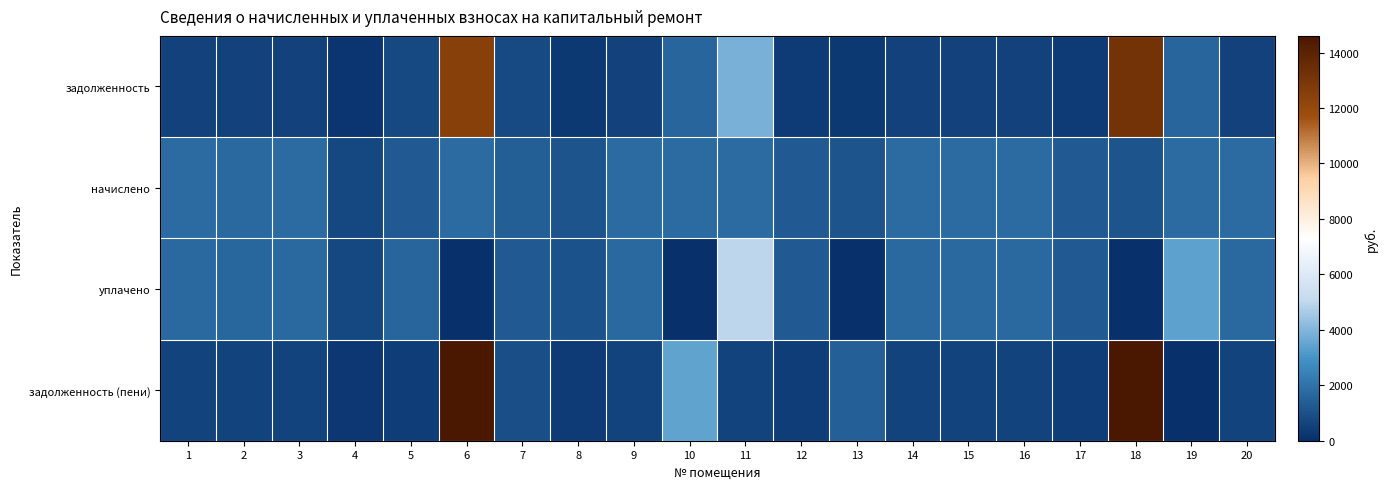

At 1, list the series in order from largest to smallest.

начислено, уплачено, задолженность (пени), задолженность